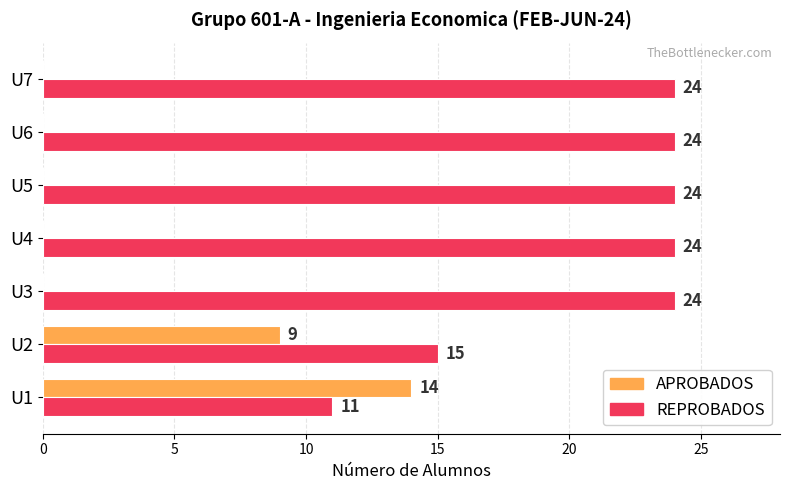

The value of REPROBADOS at U2 is 26. True or false?

False